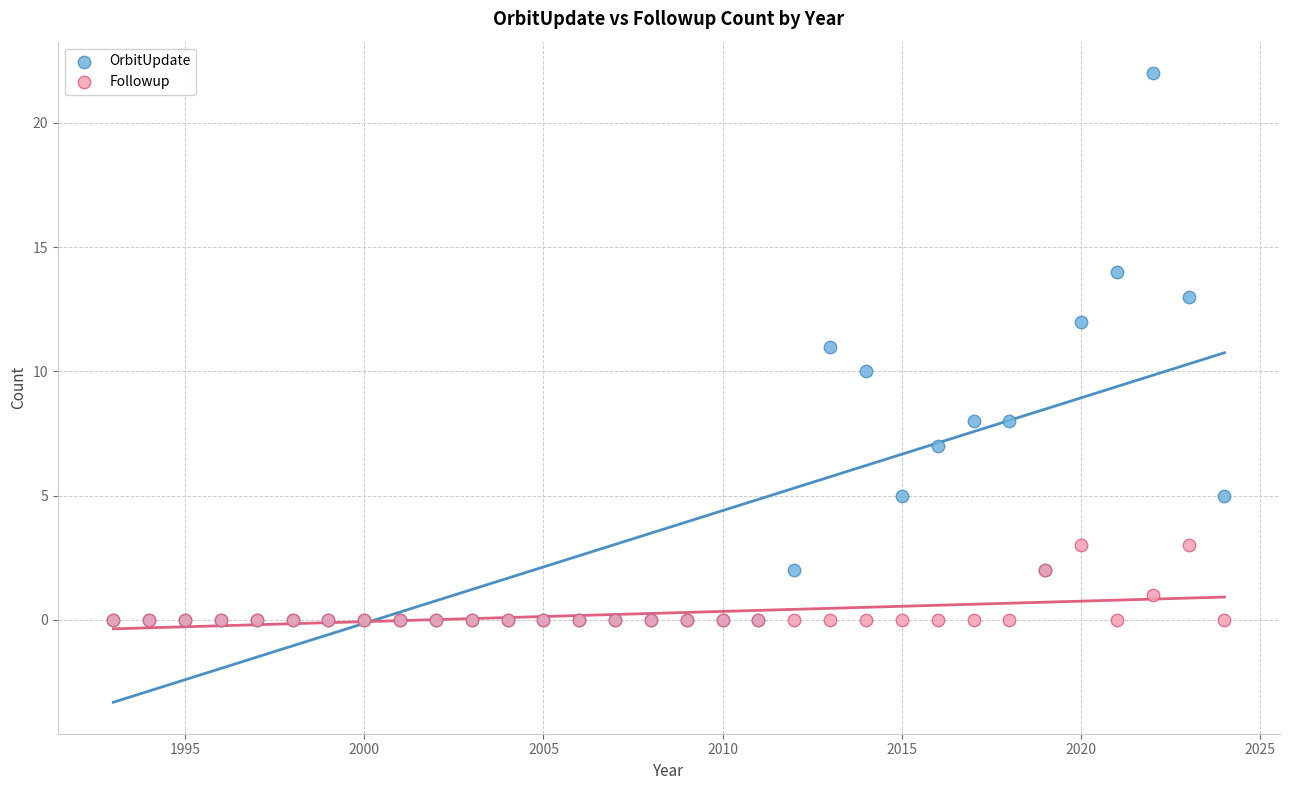

What are all the series names shown in the legend?

OrbitUpdate, Followup